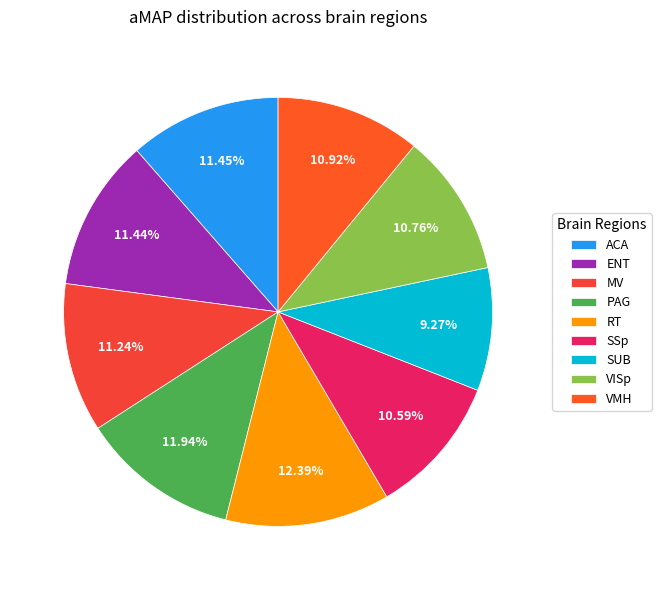

Which slice is the largest?

RT